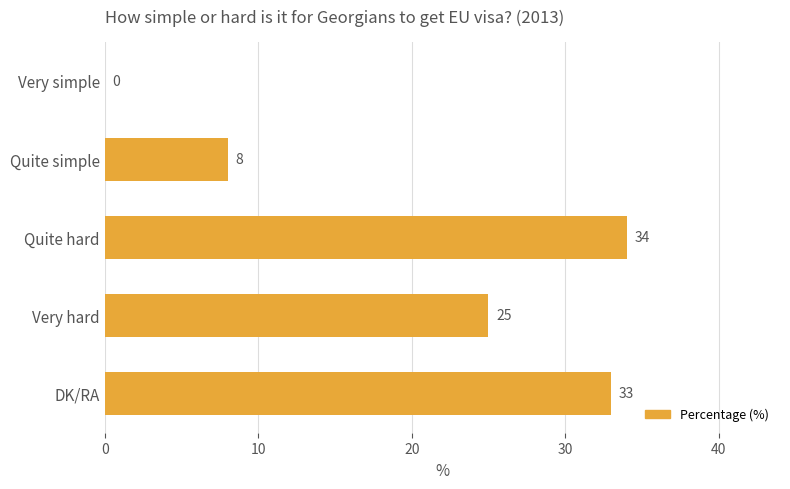

What is the ratio of the value at Quite hard to the value at DK/RA?

1.0